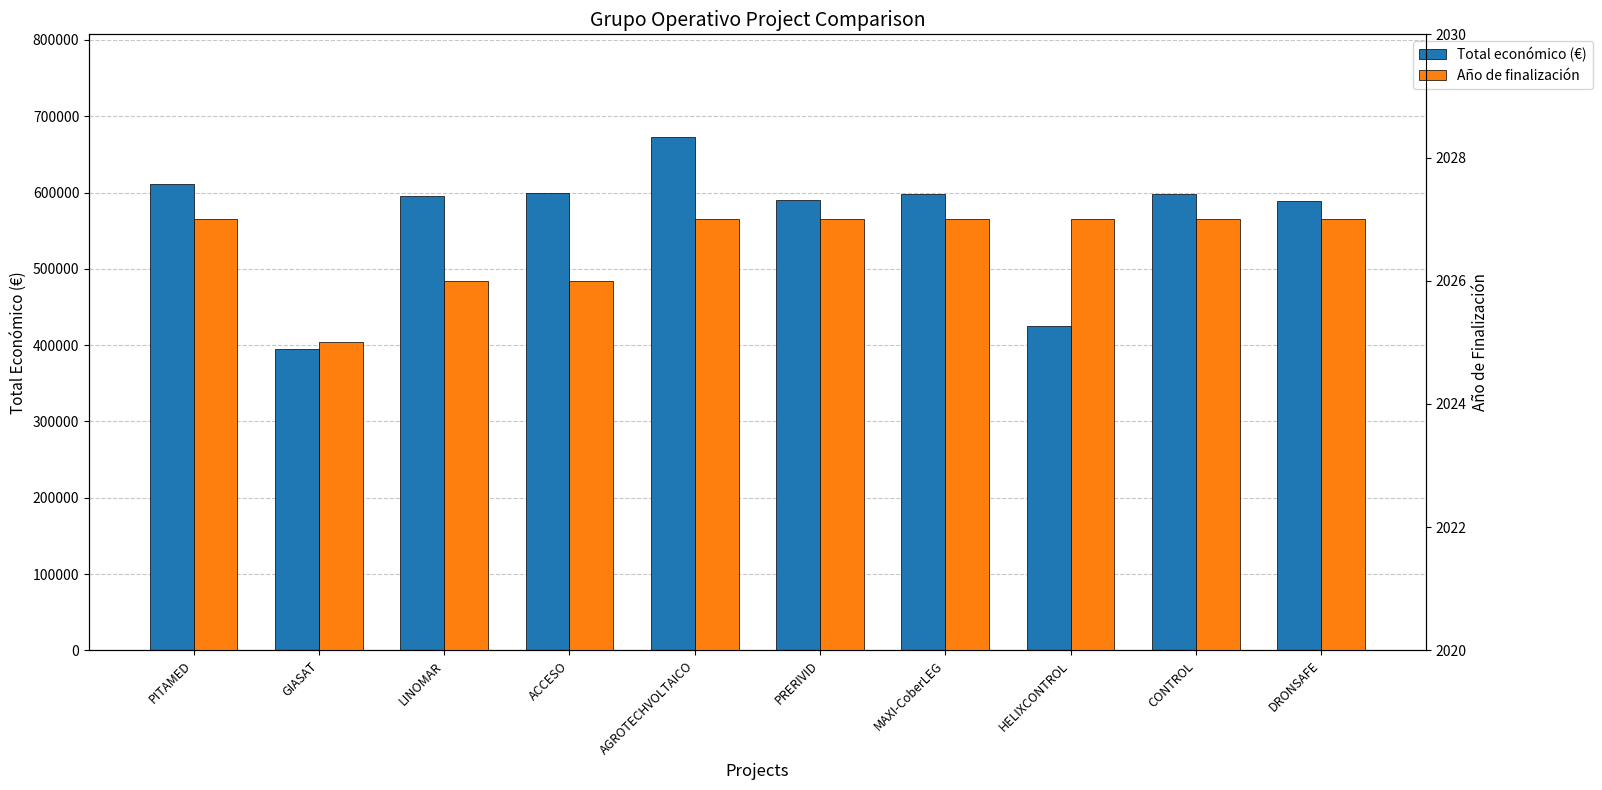

What is the minimum value for Total económico (€)?

395340